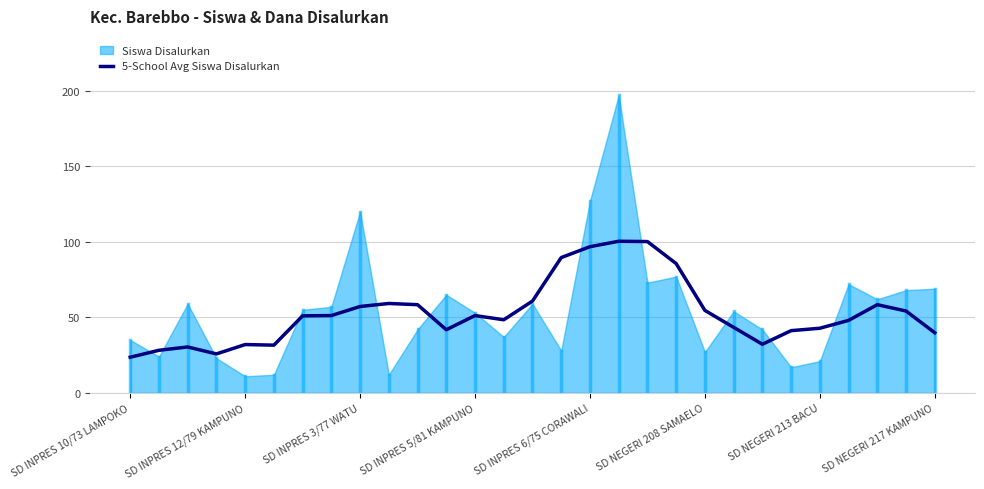

The value of 5-School Avg Siswa Disalurkan at SD NEGERI 217 KAMPUNO is 10.6. True or false?

False